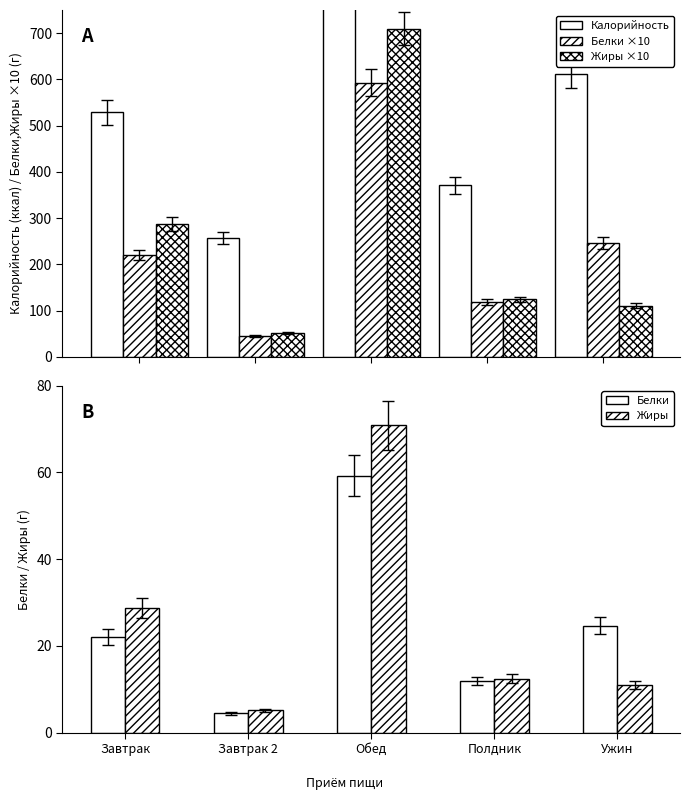

What is the average value of the Белки ×10 series?

244.6